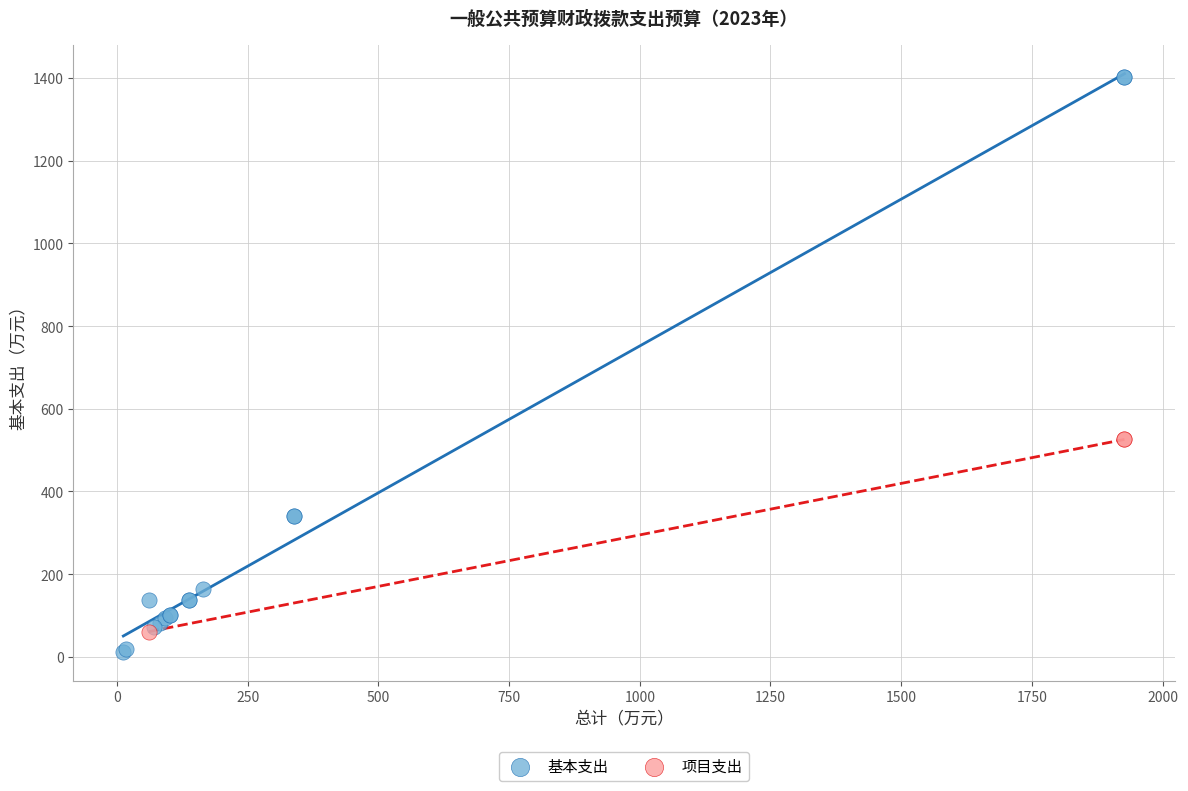

Which series contains the highest Y value?

基本支出